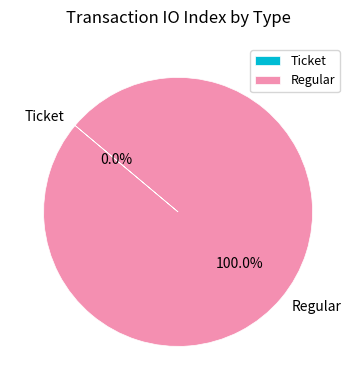

What portion of the pie excludes Ticket?

100.0%